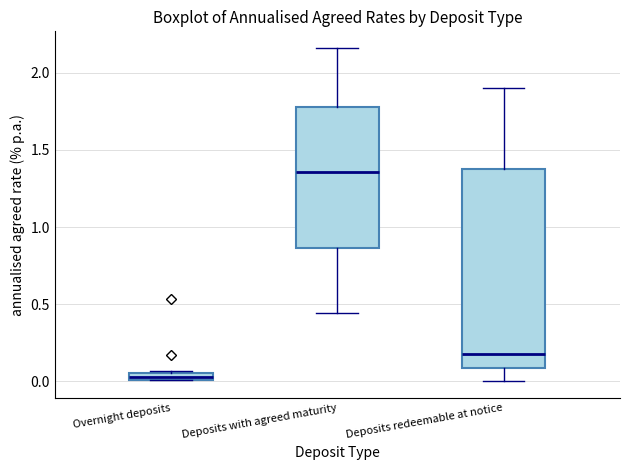

Which box's median line is the lowest?

Overnight deposits